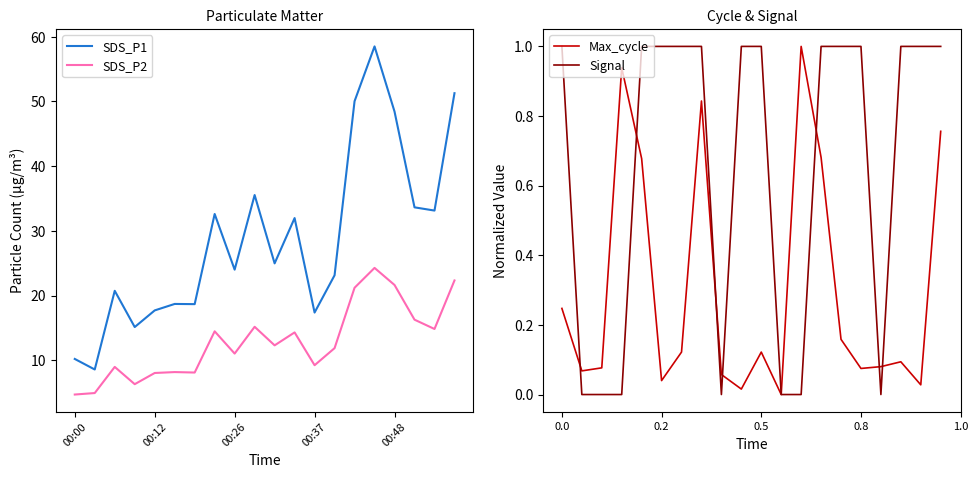

True or false: SDS_P2 and SDS_P1 cross at least once.

False